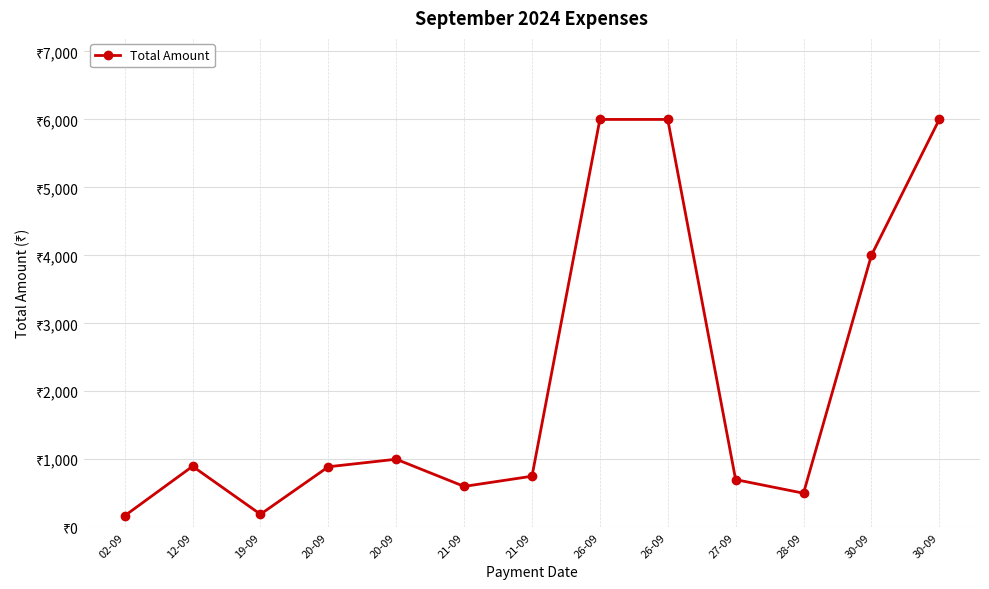

Does the chart have visible grid lines?

Yes